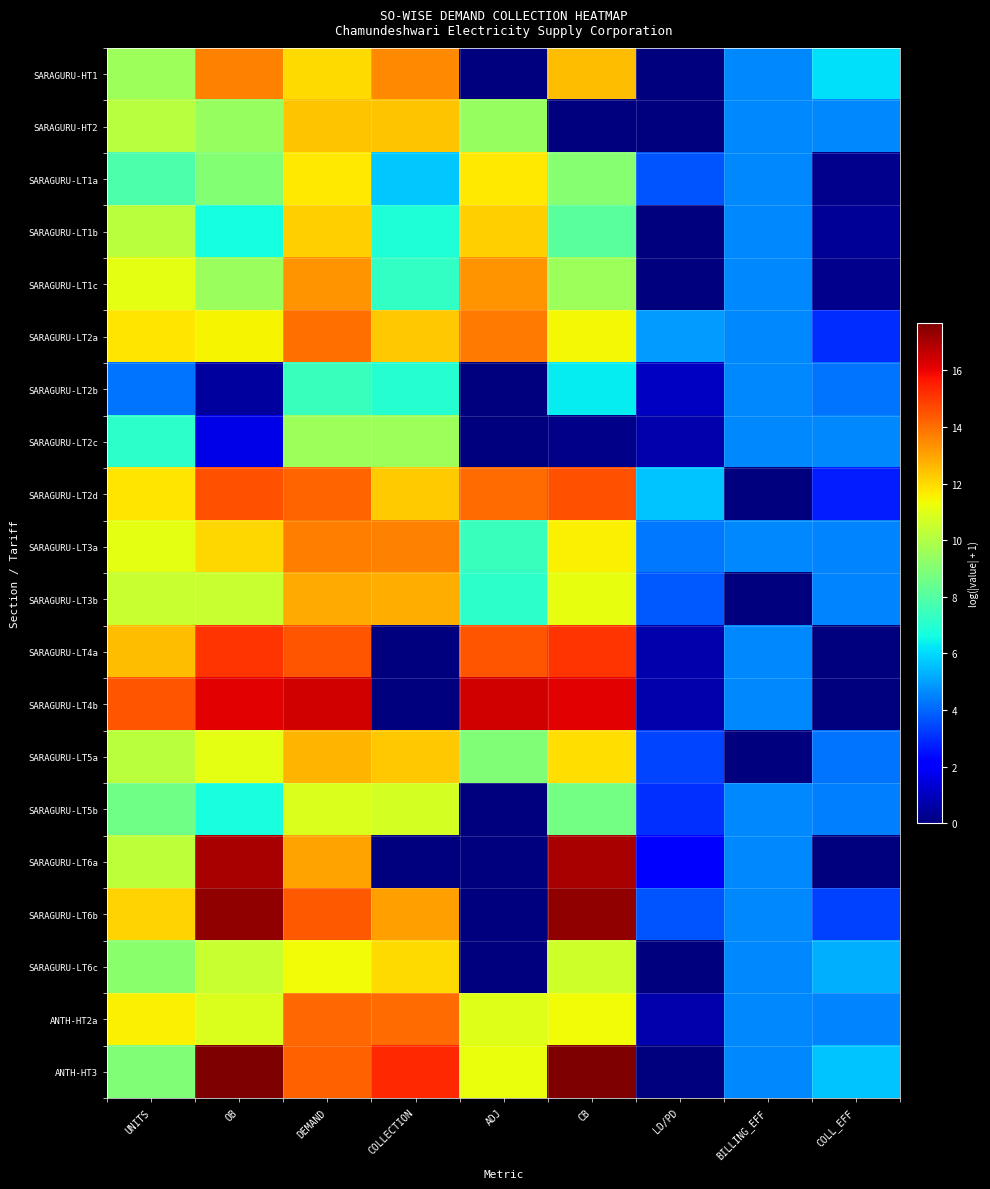

How many distinct data groups are displayed?

20